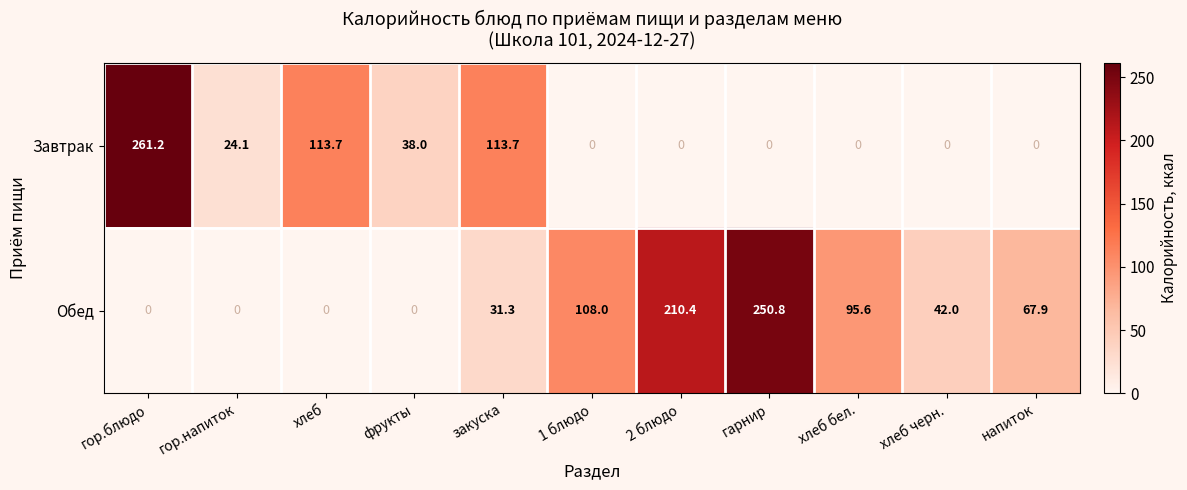

What value does the Обед series have at напиток?

67.9